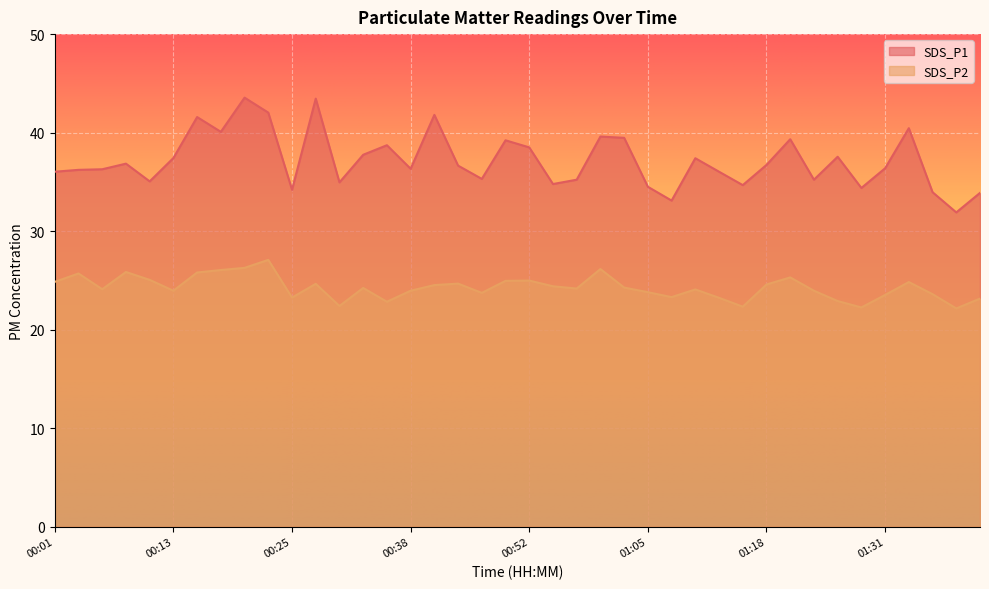

The SDS_P2 series shows 22.1 at 01:38. True or false?

True